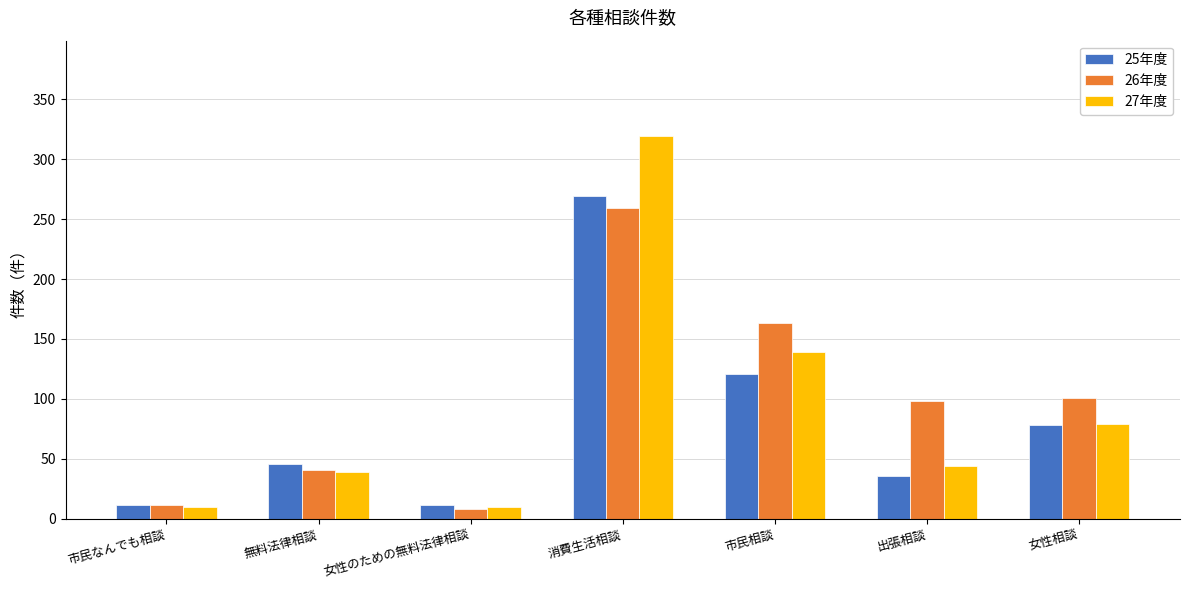

Reading left to right, transcribe all the data shown in this chart.

25年度: 市民なんでも相談=12	無料法律相談=46	女性のための無料法律相談=12	消費生活相談=269	市民相談=121	出張相談=36	女性相談=78
26年度: 市民なんでも相談=12	無料法律相談=41	女性のための無料法律相談=8	消費生活相談=259	市民相談=163	出張相談=98	女性相談=101
27年度: 市民なんでも相談=10	無料法律相談=39	女性のための無料法律相談=10	消費生活相談=319	市民相談=139	出張相談=44	女性相談=79